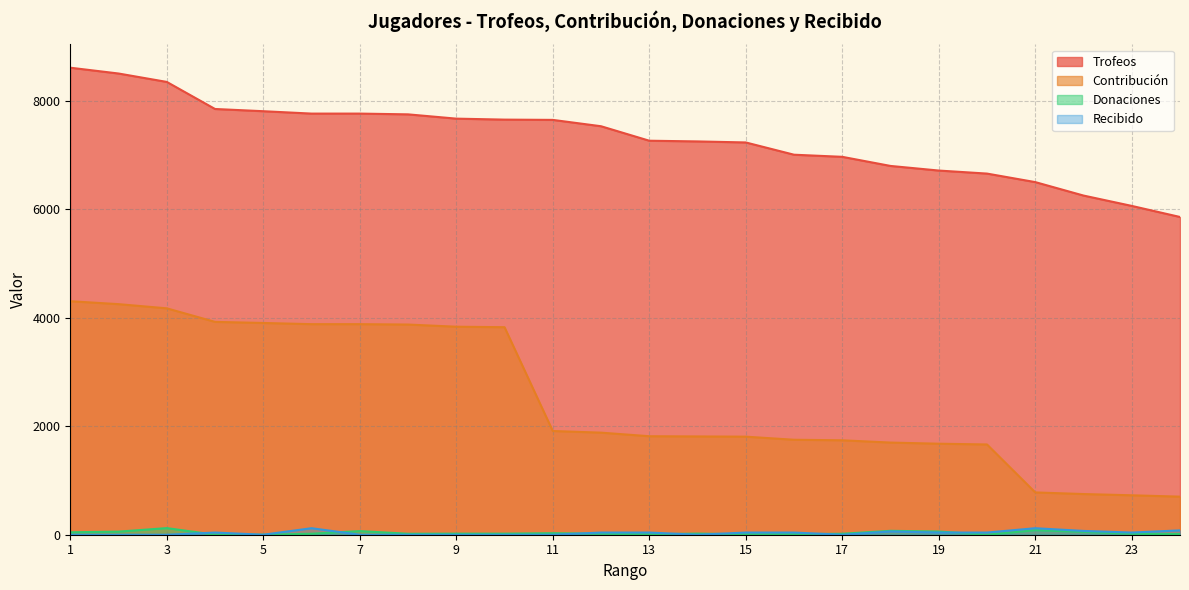

How many lines are shown in the chart?

4